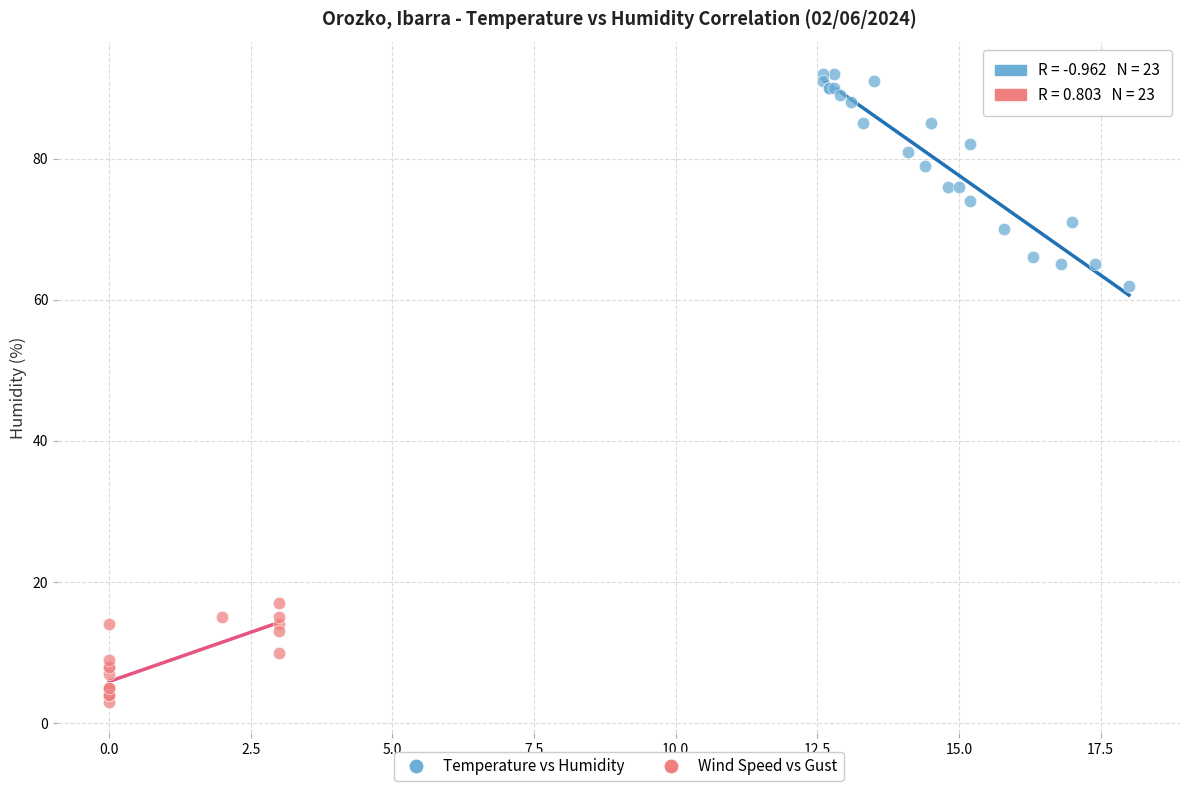

What are all the series names shown in the legend?

Temperature vs Humidity, Wind Speed vs Gust